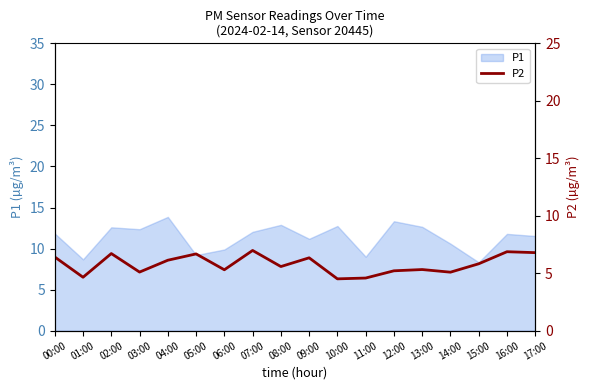

Reading left to right, extract all data points from this chart.

6.4	4.7	6.7	5.1	6.1	6.7	5.3	7.0	5.6	6.3	4.5	4.6	5.2	5.3	5.1	5.8	6.9	6.8